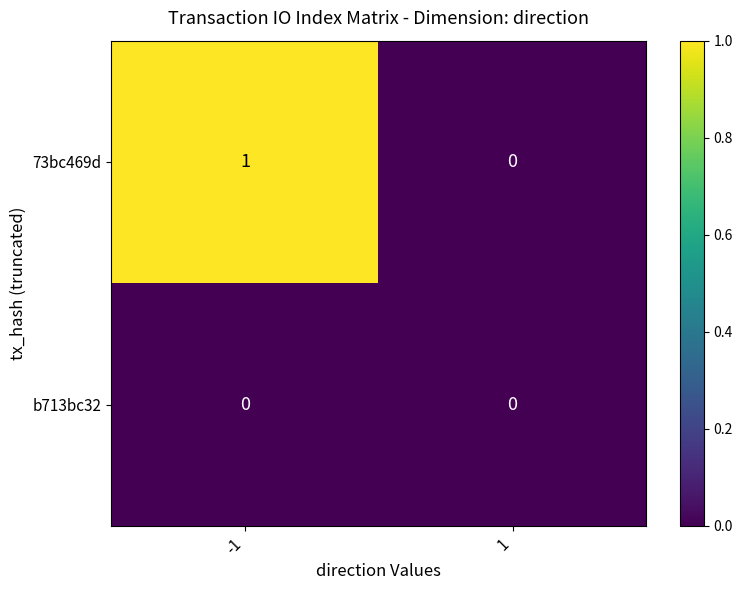

The value of b713bc32 at -1 is 0. True or false?

True